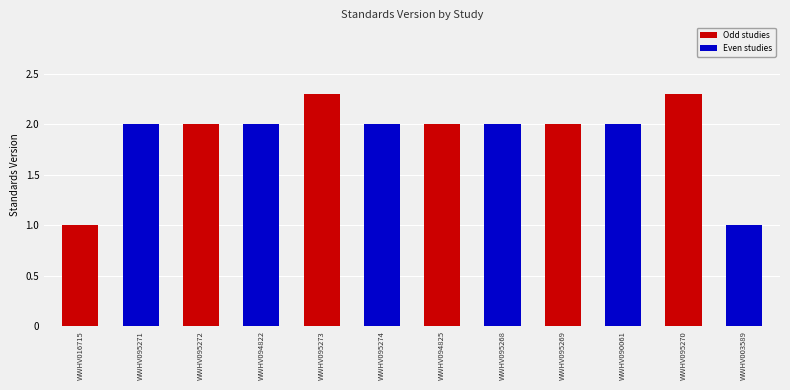

Count the values in the range 2 to 3.

10